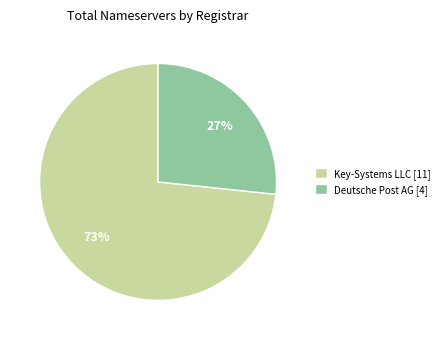

To the nearest percent, what portion does Key-Systems LLC [11] represent?

73%